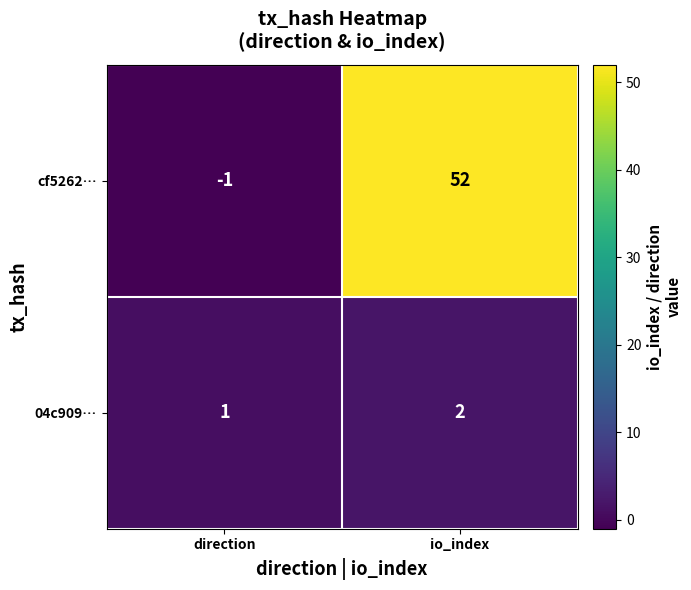

Which series has the largest range (max minus min)?

cf5262…